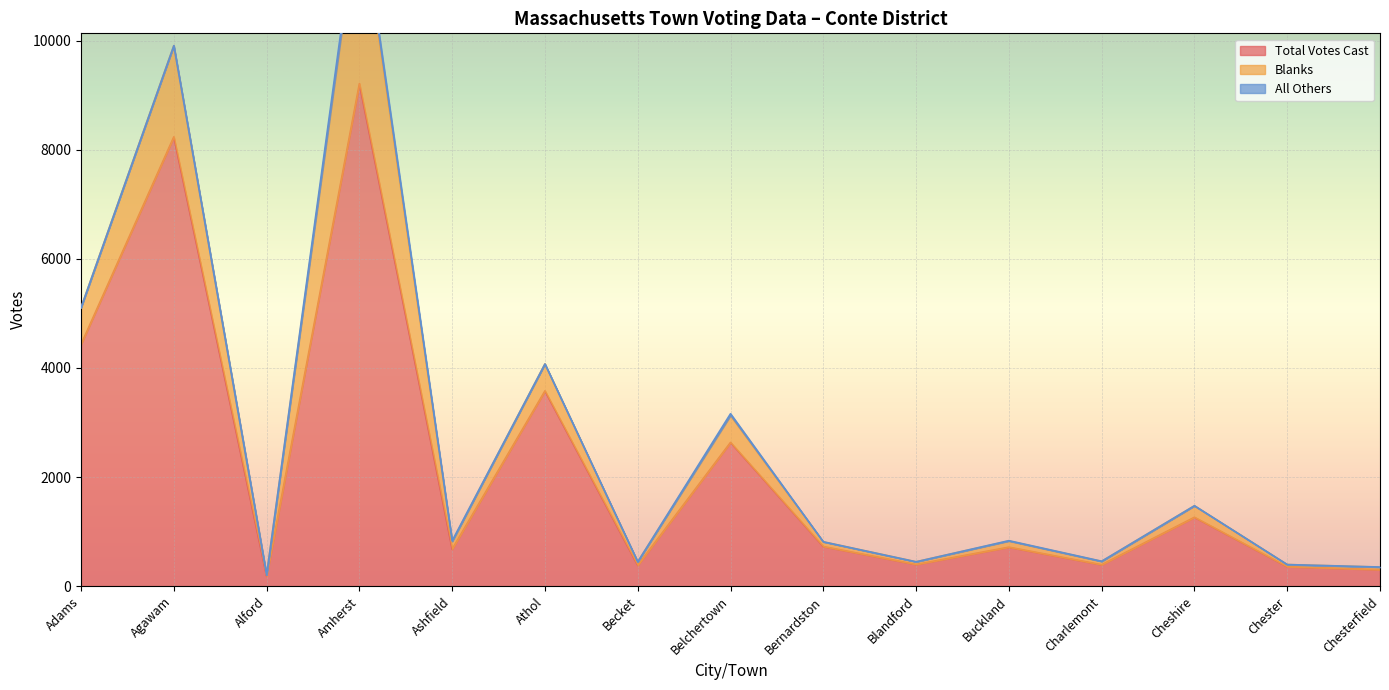

What is the value of the Blanks point at the 9th from the left?

86